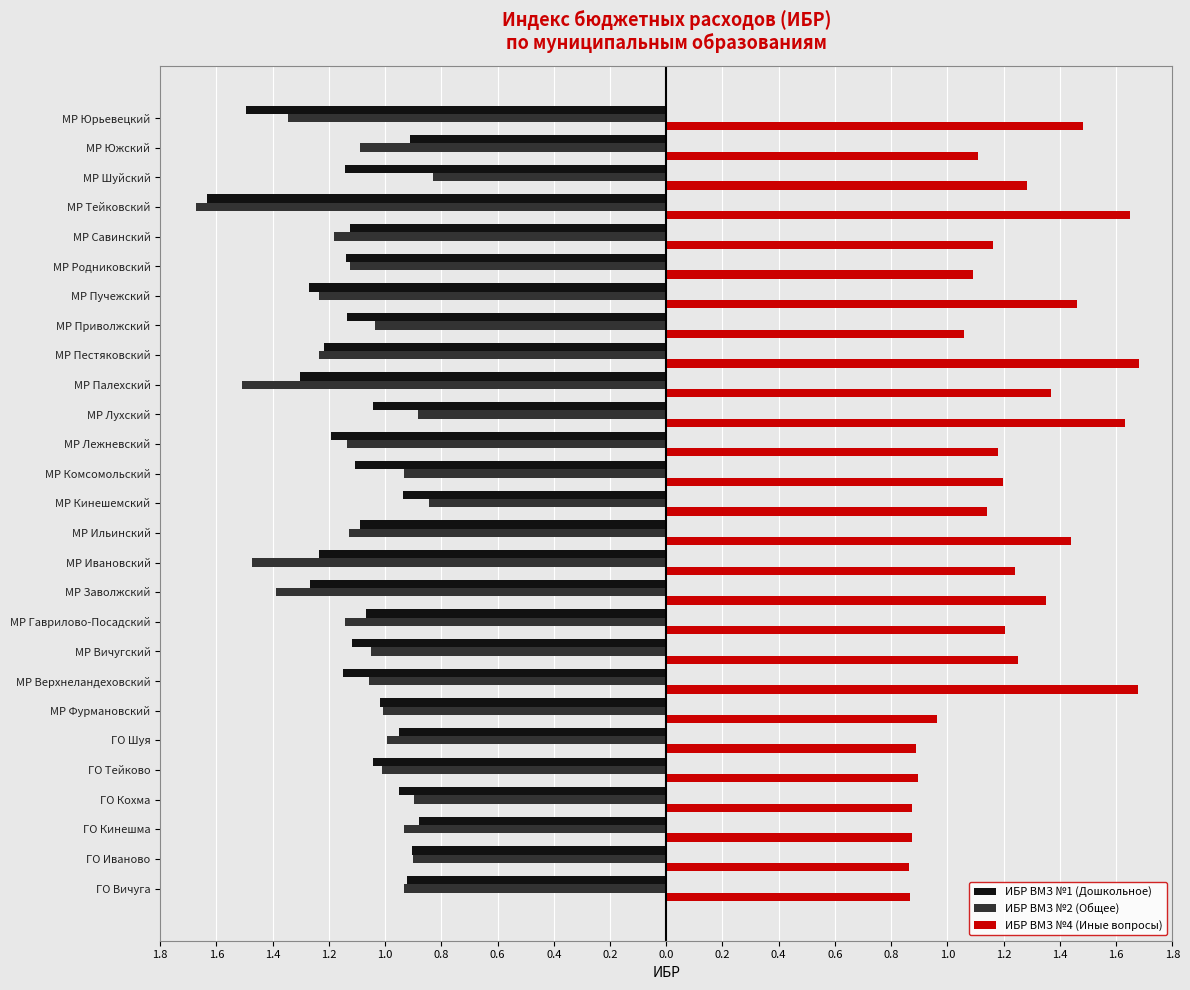

What are all the series names shown in the legend?

ИБР ВМЗ №1 (Дошкольное), ИБР ВМЗ №2 (Общее), ИБР ВМЗ №4 (Иные вопросы)